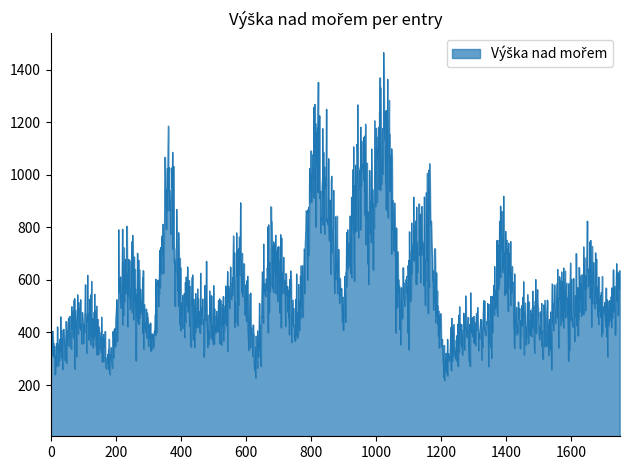

What is the maximum value shown in the chart?

1465.6